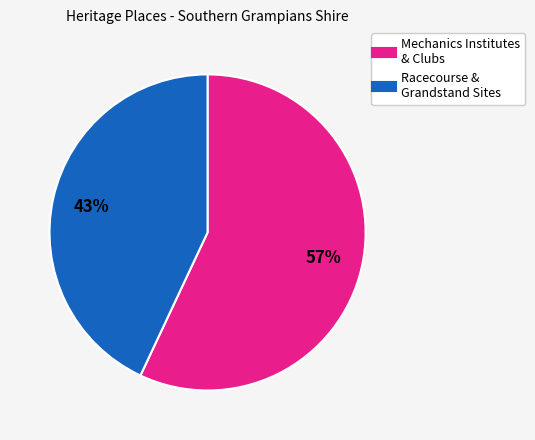

To the nearest percent, what is the difference between the largest and smallest slice percentages?

14%